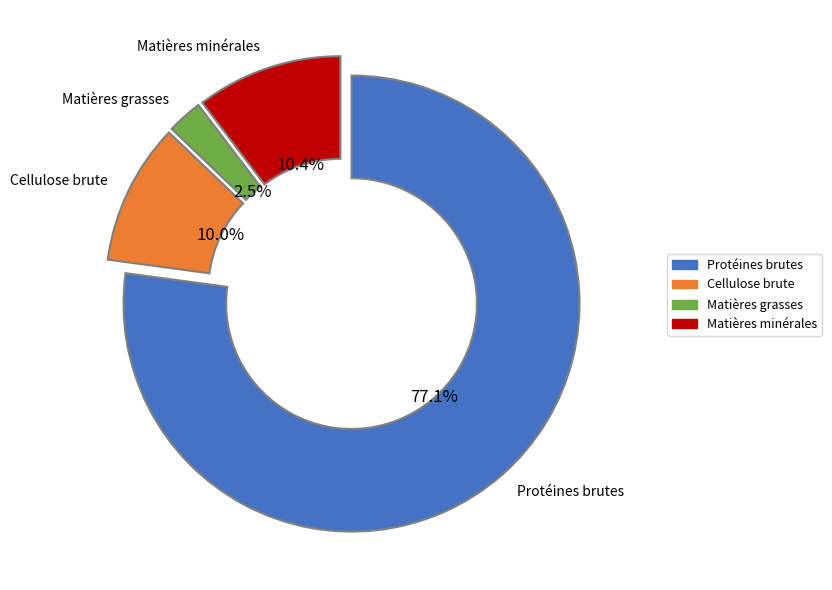

Is there a majority slice in this chart?

Yes